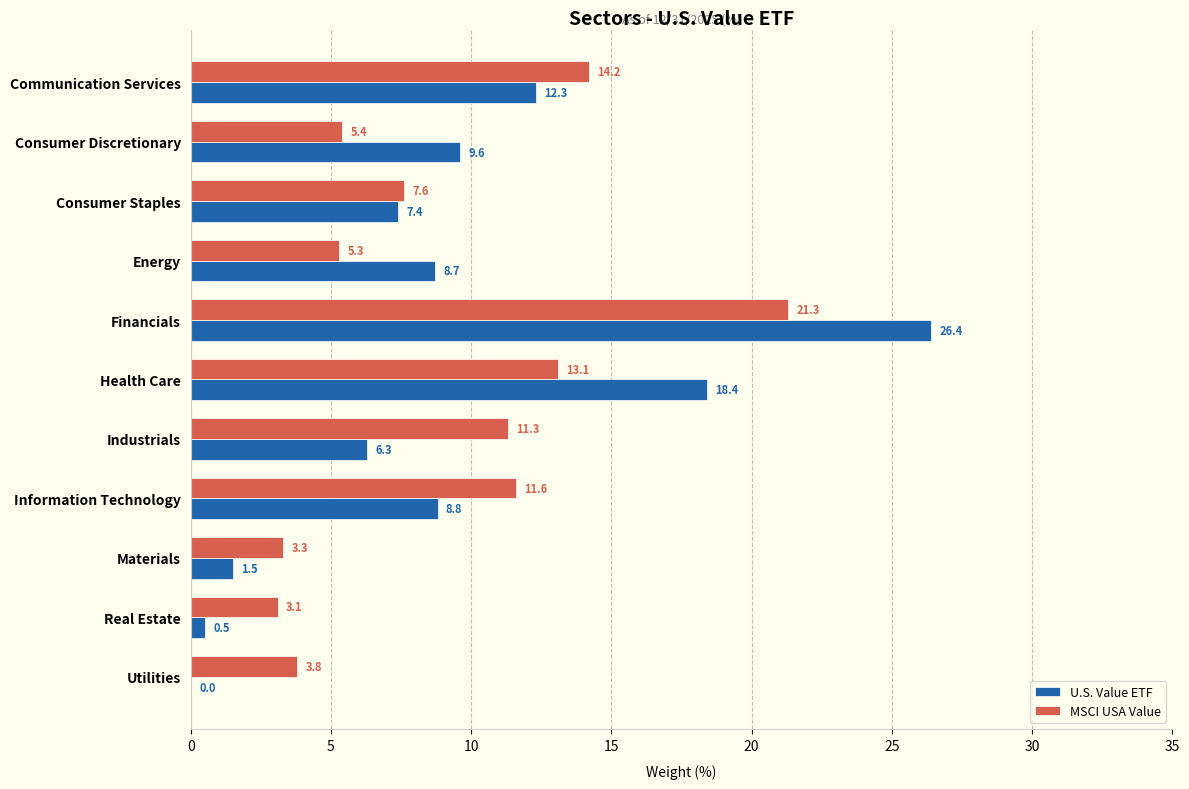

At which label is MSCI USA Value closest to 12?

Information Technology